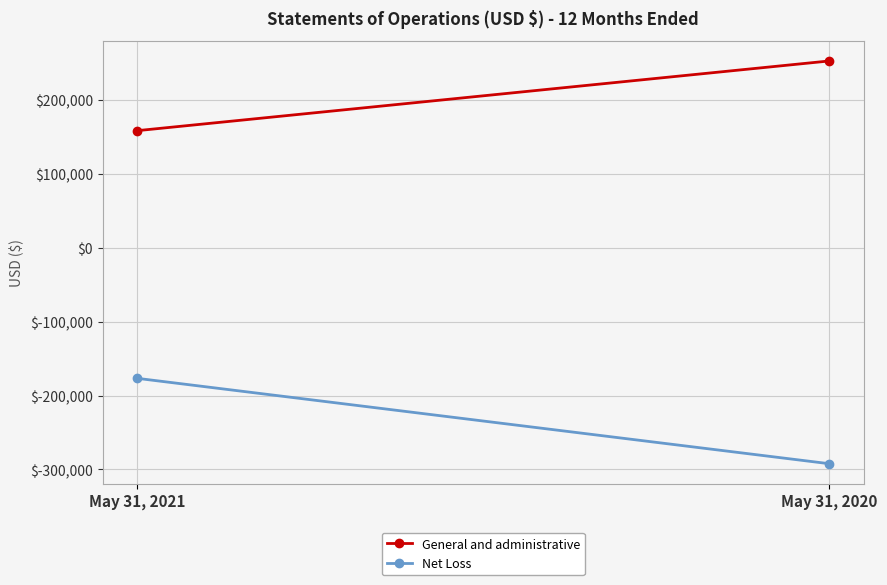

At which label does General and administrative reach its peak?

May 31, 2020